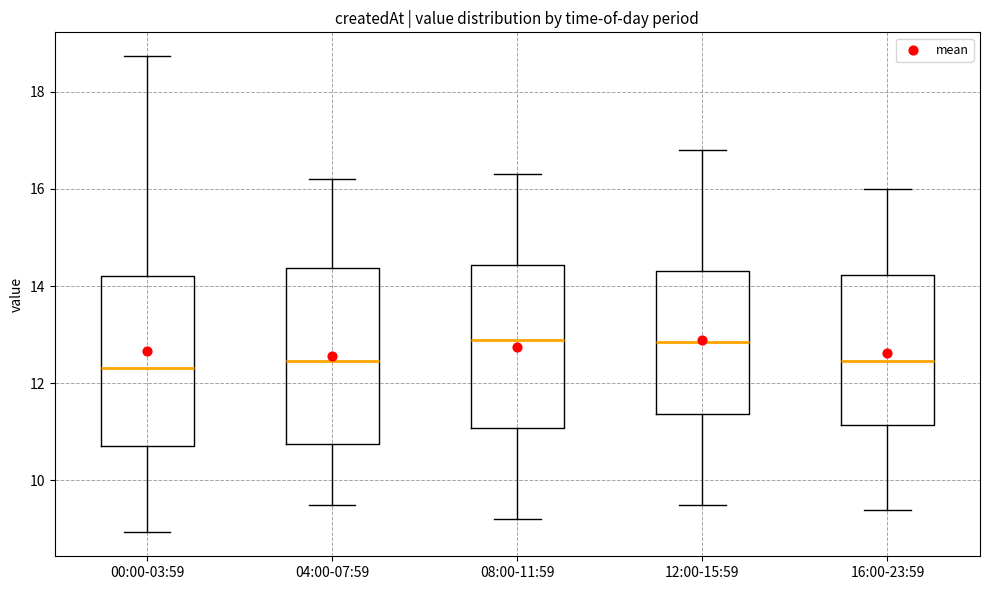

Reading left to right, read every box against the y-axis: the position of its median line, the range the box covers, and the ends of its whiskers. The values are not printed on the chart, so give them approximately, as read against the axis.

00:00-03:59: median 12.4, box 10.8 to 14.2, whiskers 9.0 to 18.8
04:00-07:59: median 12.4, box 10.8 to 14.4, whiskers 9.6 to 16.2
08:00-11:59: median 13.0, box 11.0 to 14.4, whiskers 9.2 to 16.4
12:00-15:59: median 12.8, box 11.4 to 14.4, whiskers 9.6 to 16.8
16:00-23:59: median 12.4, box 11.2 to 14.2, whiskers 9.4 to 16.0